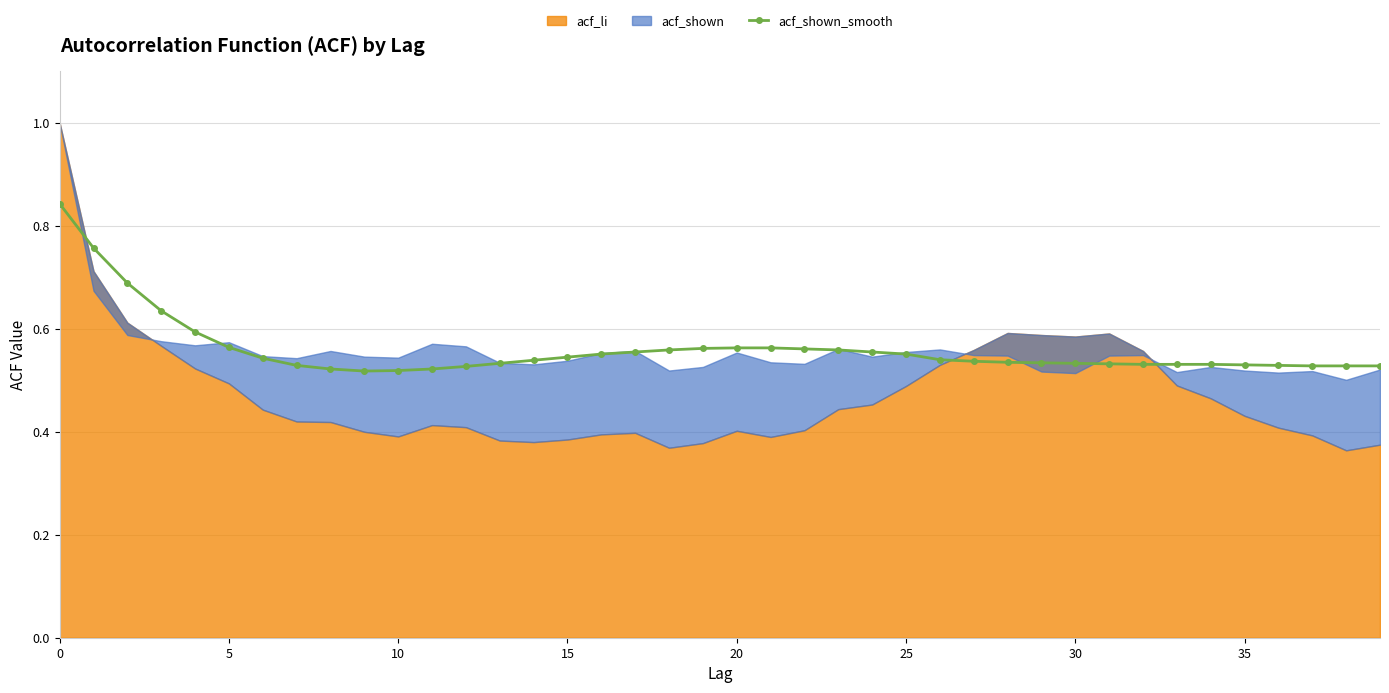

The acf_shown_smooth series shows 0.7 at 15. True or false?

False